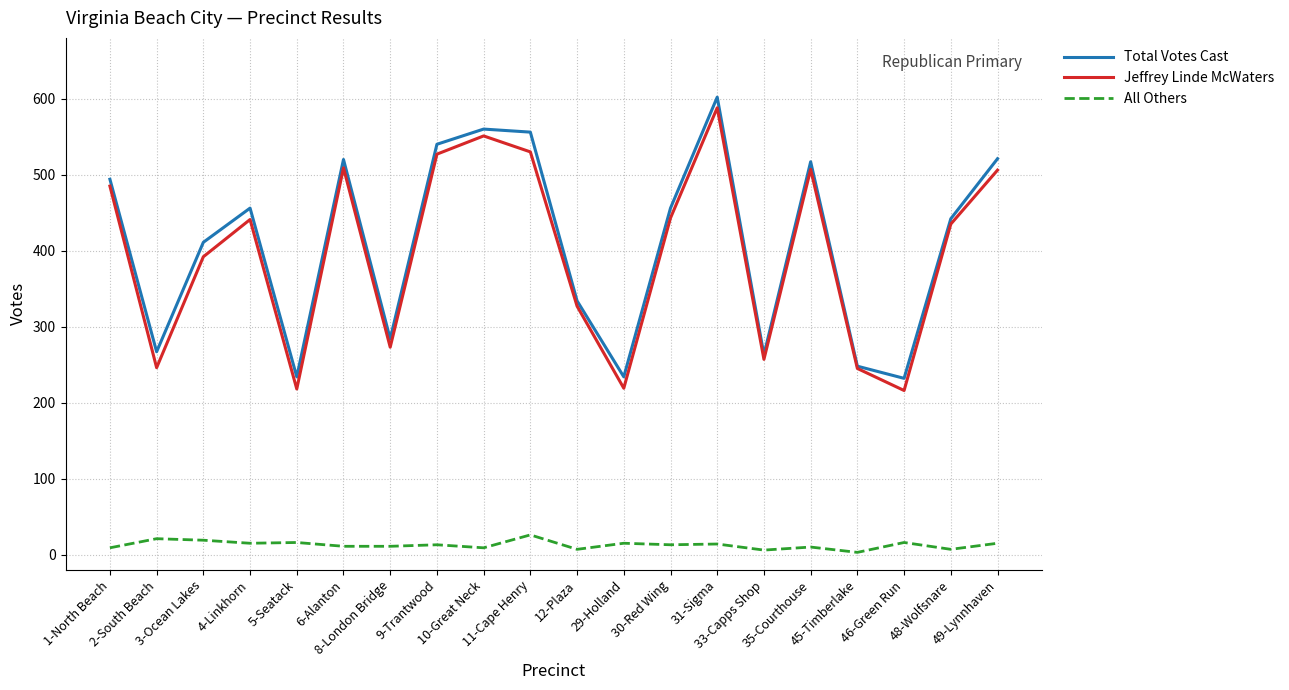

Which series has the widest spread of values?

Jeffrey Linde McWaters